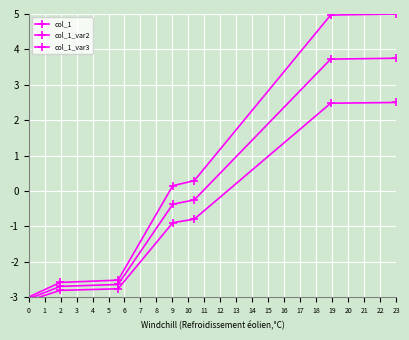

What is the value of the col_1 point at the 6th from the left?

5.0